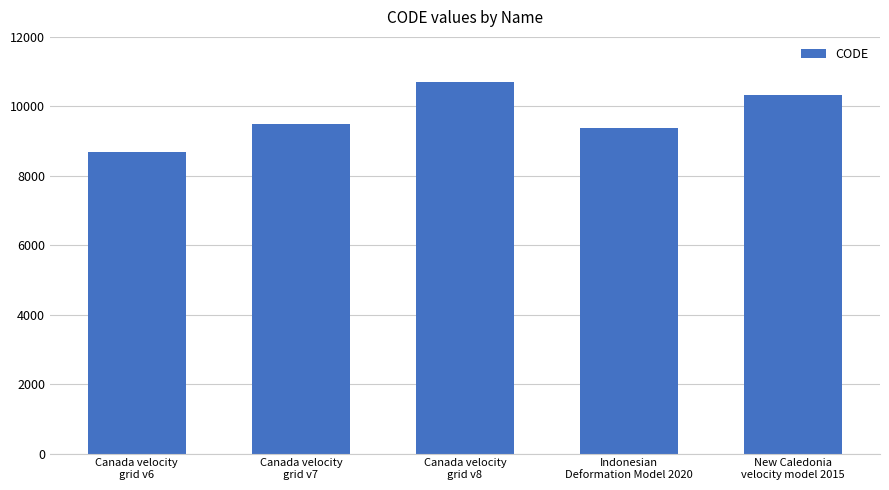

What is the change in value from Indonesian
Deformation Model 2020 to New Caledonia
velocity model 2015?

+948